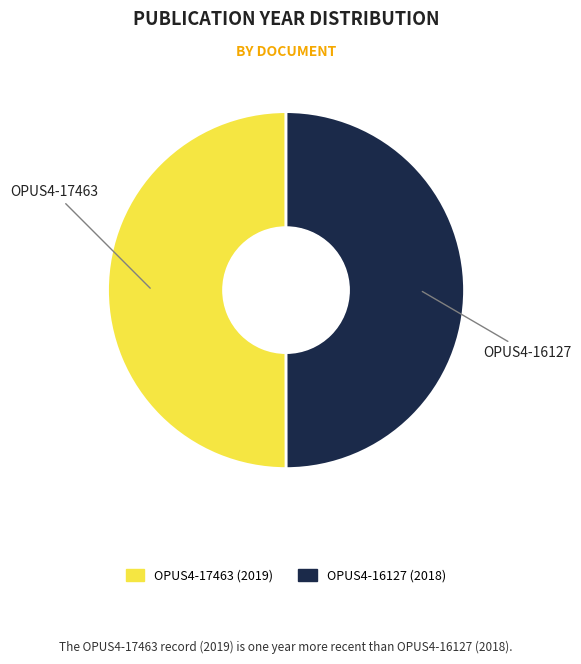

Do OPUS4-17463 and OPUS4-16127 together represent more than half of the pie?

Yes